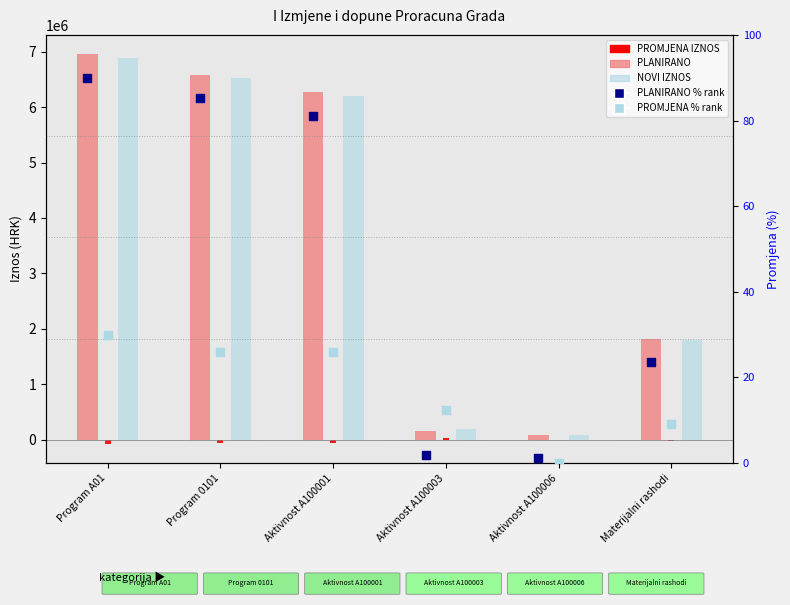

Which series has the largest total across all categories?

PLANIRANO